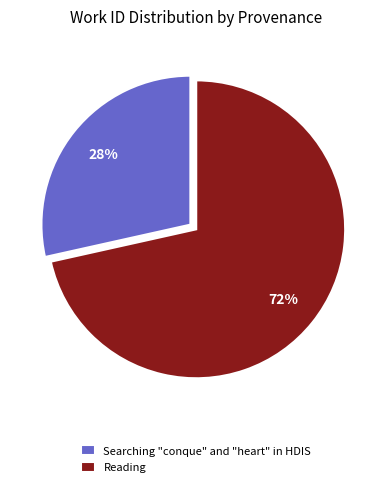

Which slice represents more than half of the pie?

Reading